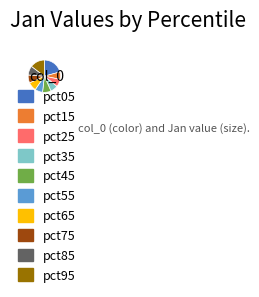

Which has a higher value, pct95 or pct85?

pct95